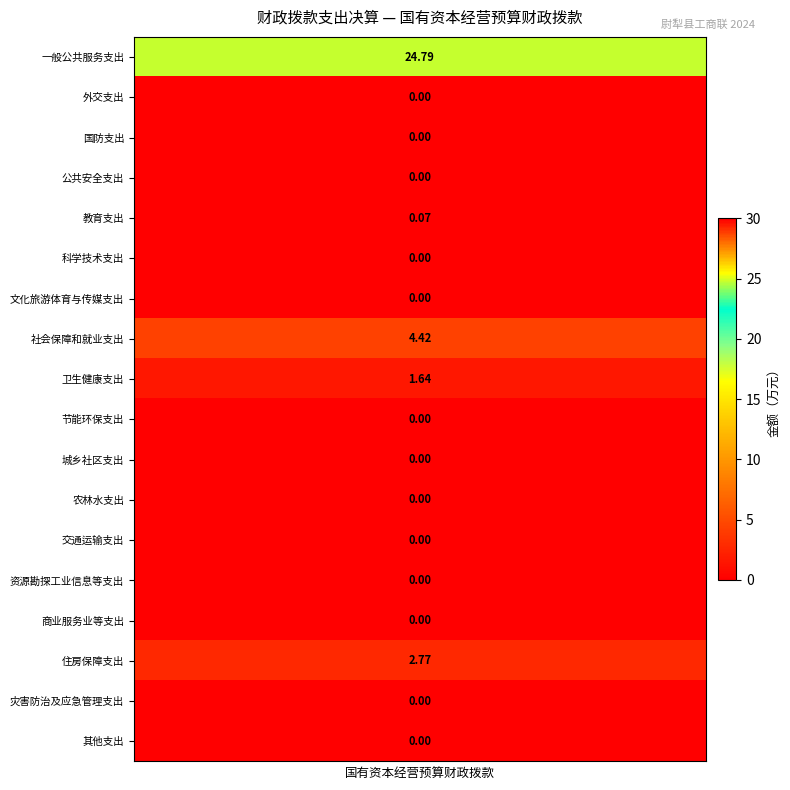

How many categories are shown in the chart?

40